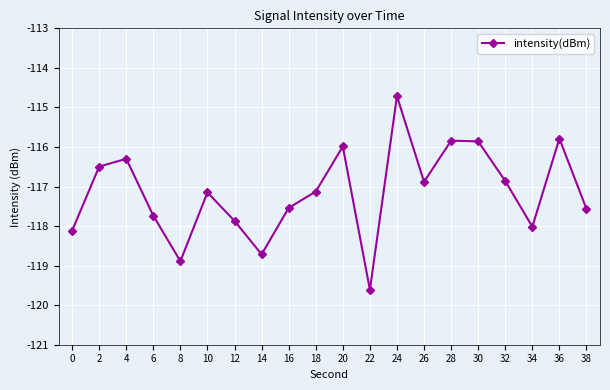

What is the difference between the second highest and second lowest values?

3.1